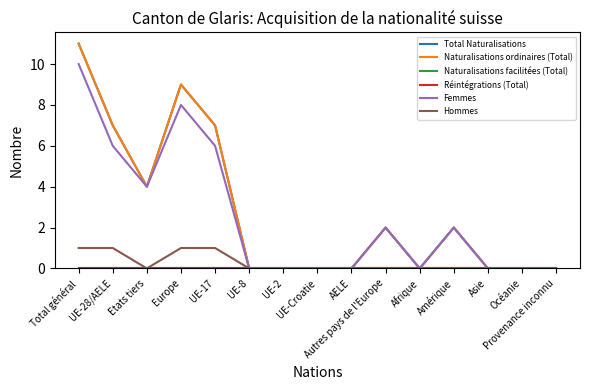

Which series has the largest total across all categories?

Total Naturalisations